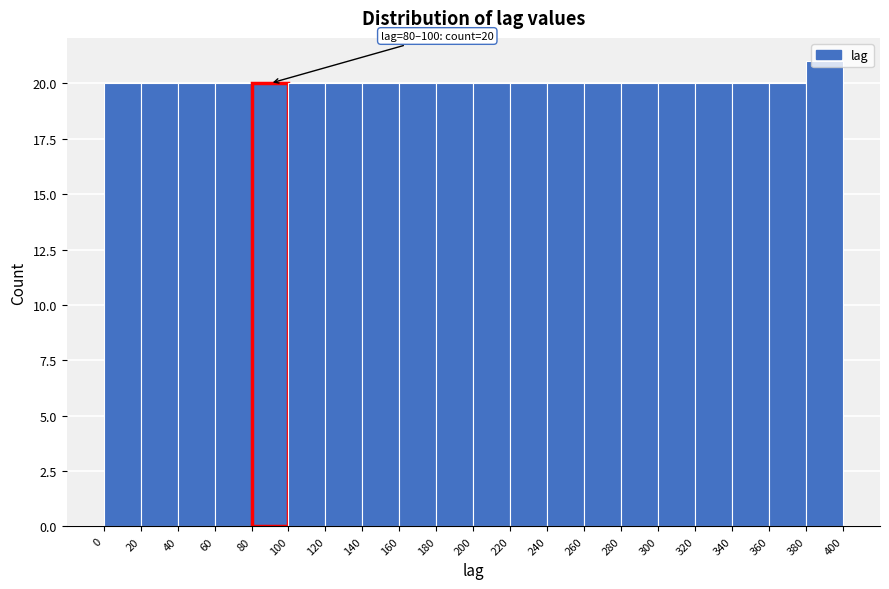

Which range on the x-axis has the tallest bar?

380 to 400